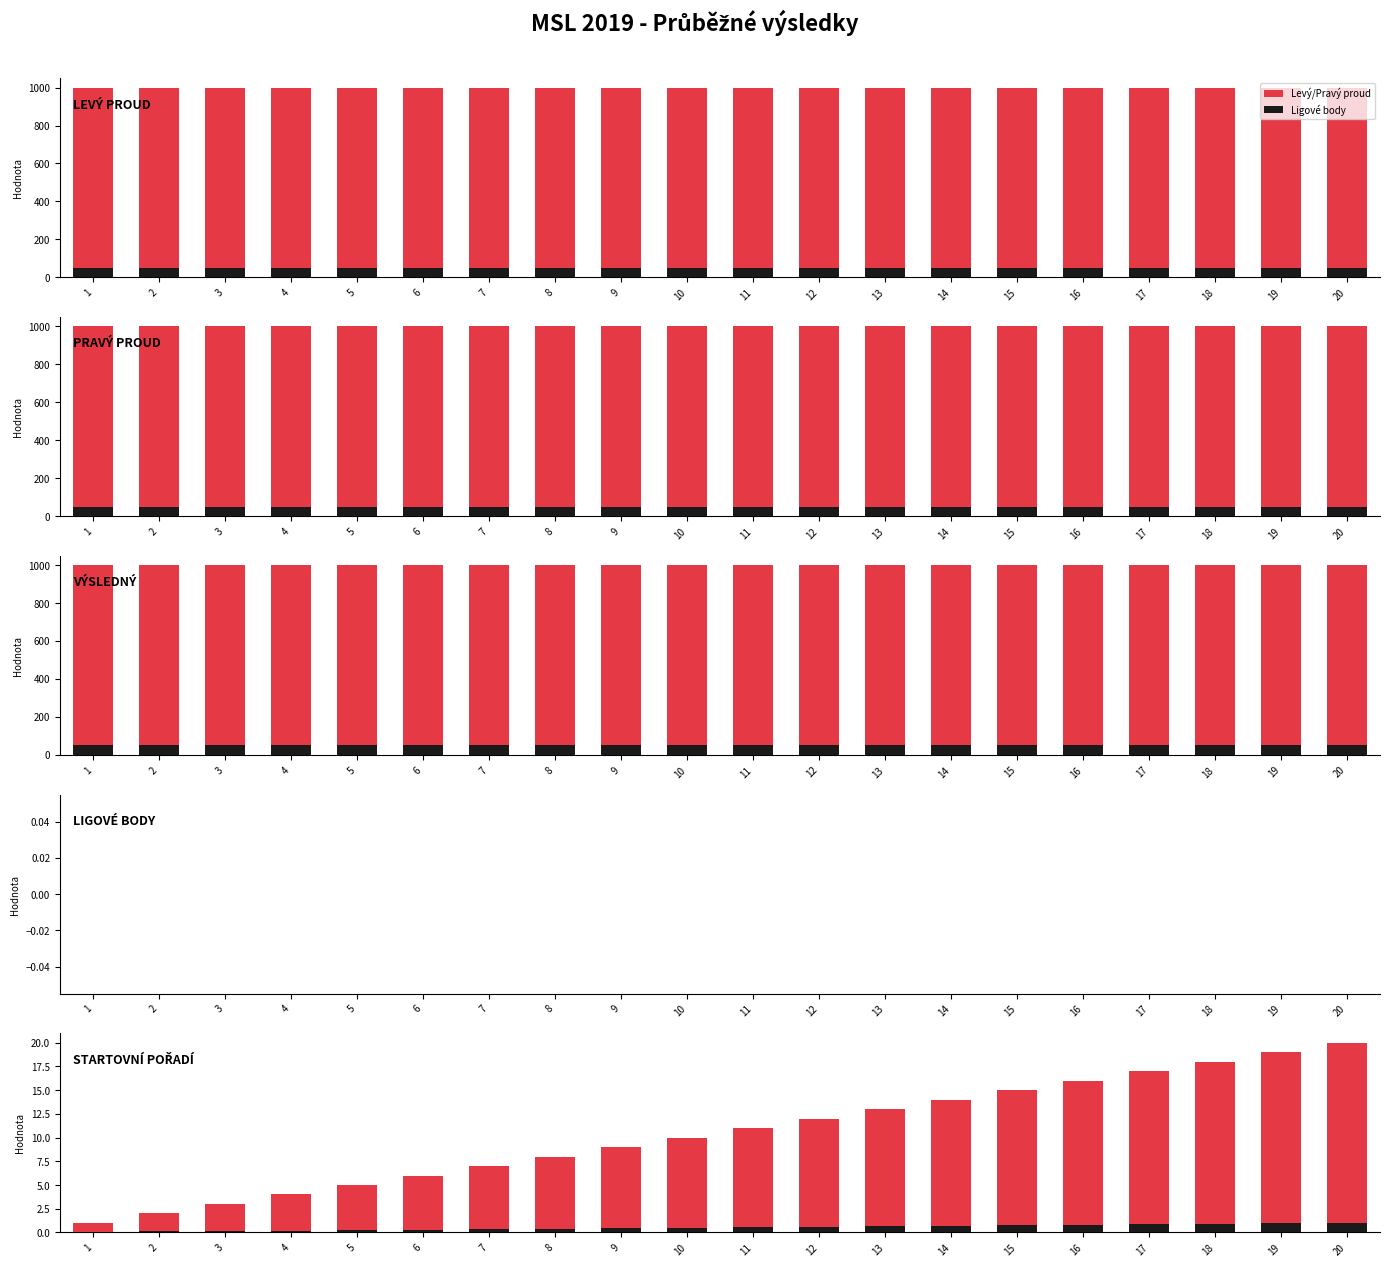

How many data points in Levý/Pravý proud are less than 11?

10